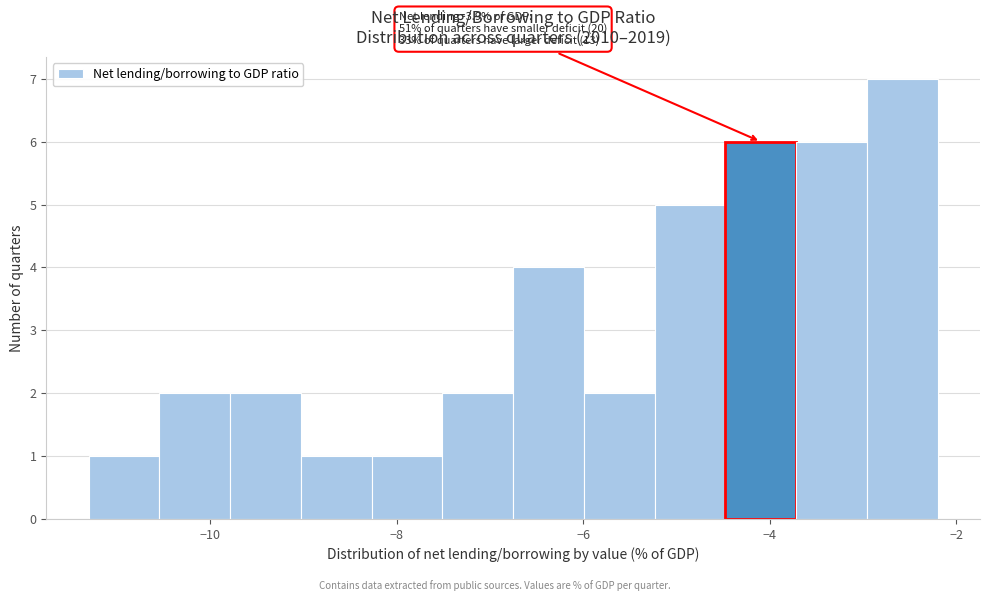

Around what value on the x-axis is the tallest bar? Give the approximate position of its centre, as read against the axis.

-2.6